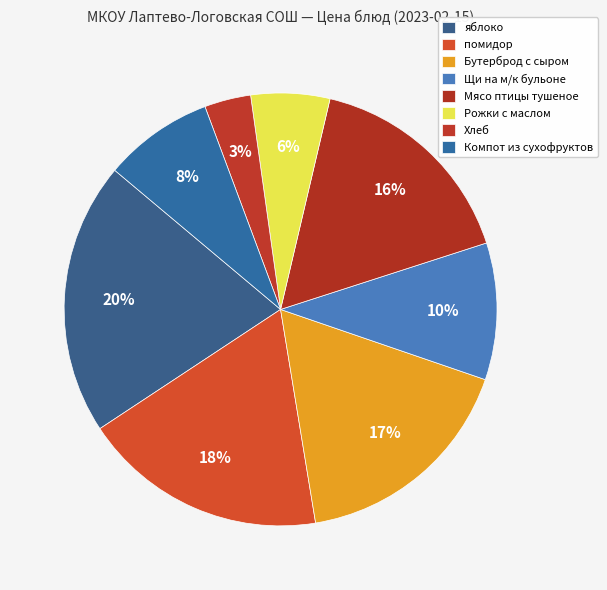

To the nearest percent, what is the difference between the Хлеб and Бутерброд с сыром slice percentages?

14%